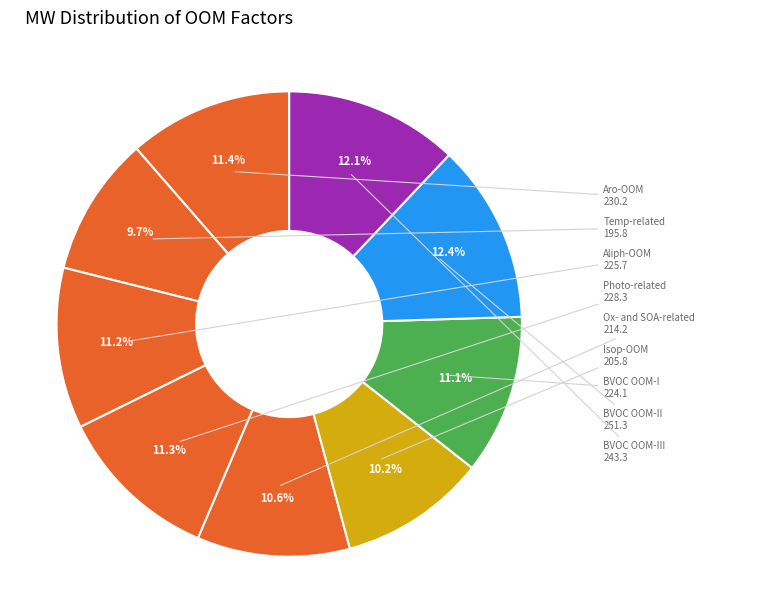

Which slice is the smallest?

Temp-related